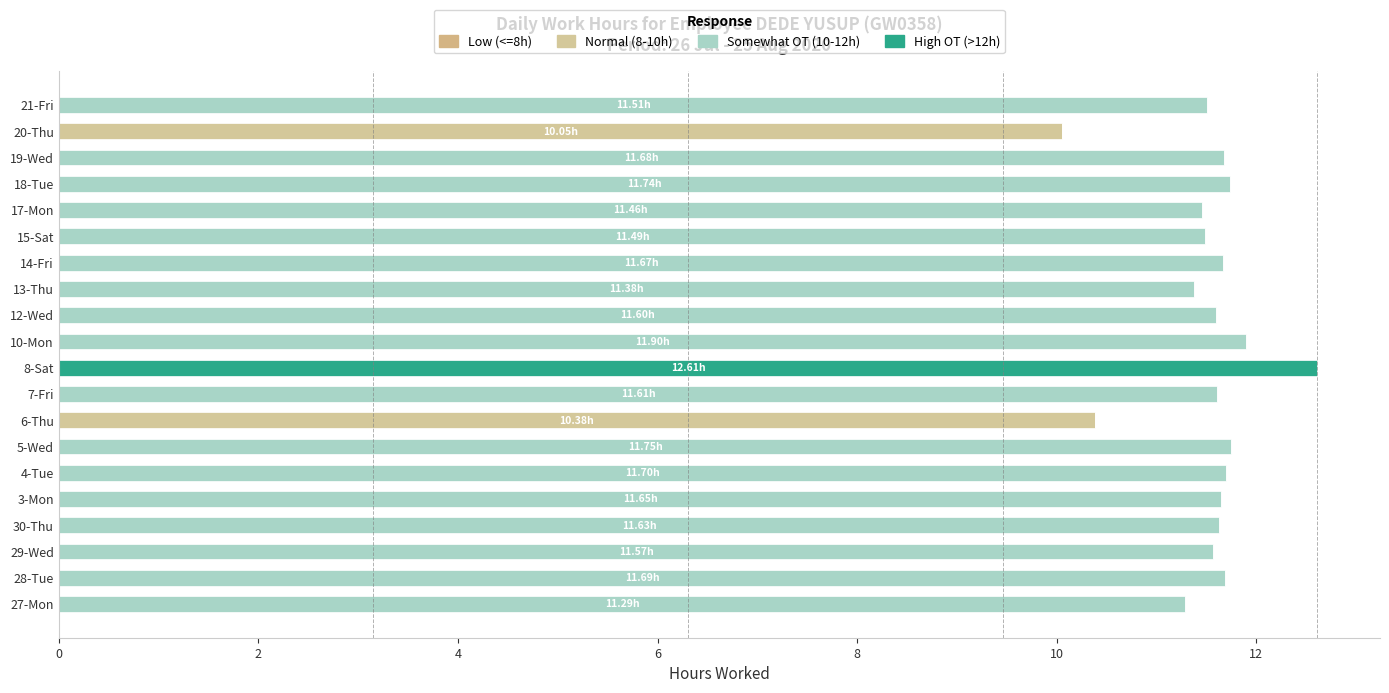

Count the number of data series in this chart.

3